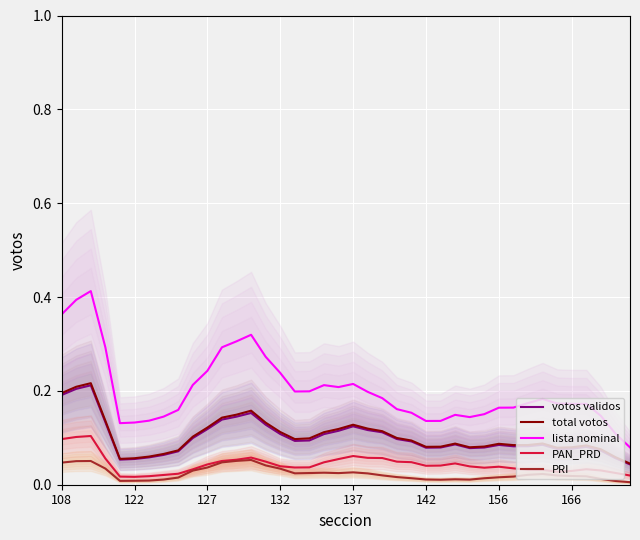

True or false: PAN_PRD and lista nominal intersect in this chart.

False